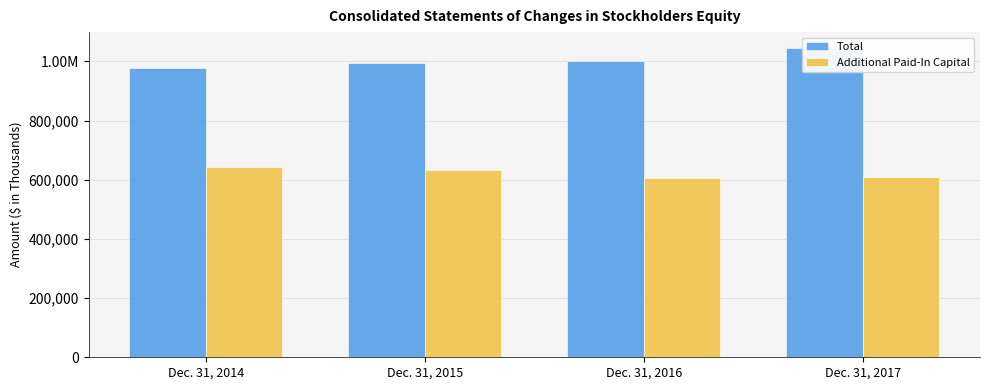

What value does the Additional Paid-In Capital series have at Dec. 31, 2014?

643443